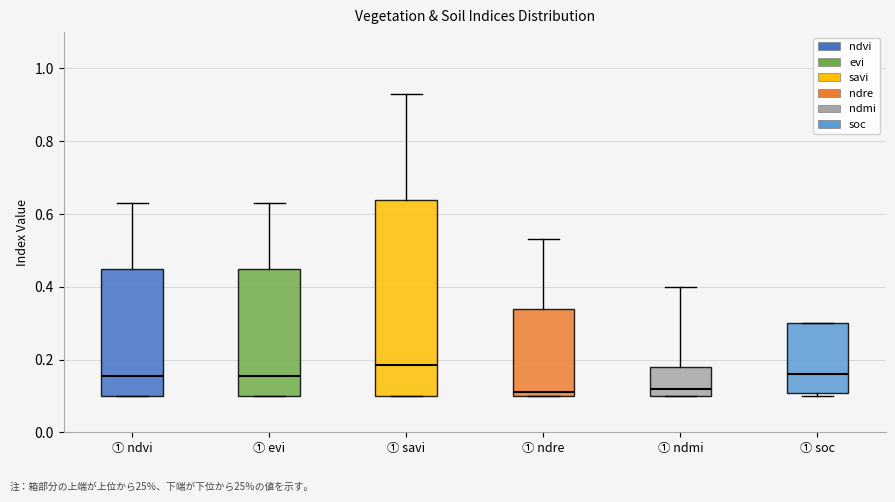

Which box is the tallest, from its lower edge to its upper edge?

① savi